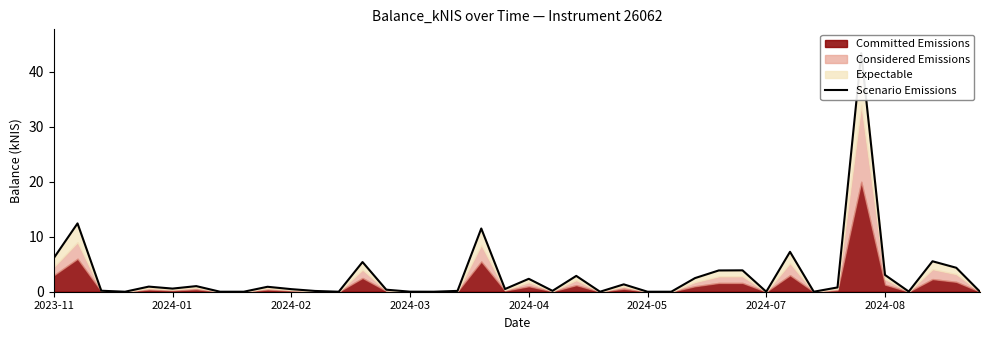

The value at 2024-07 is 0.0. True or false?

True